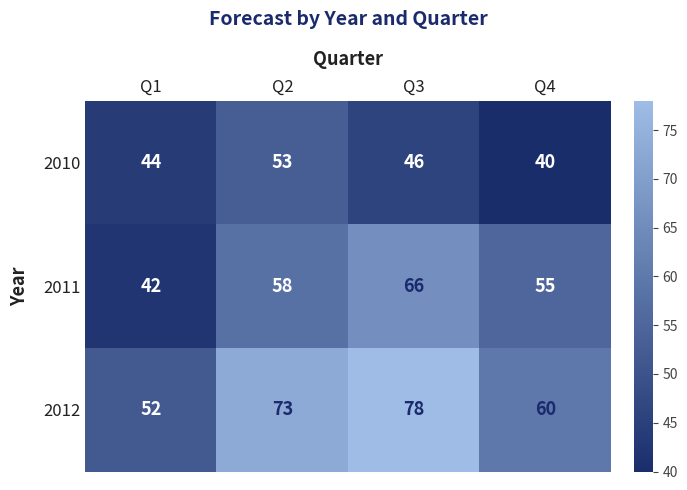

Rank the series at Q4 from highest to lowest value.

2012, 2011, 2010